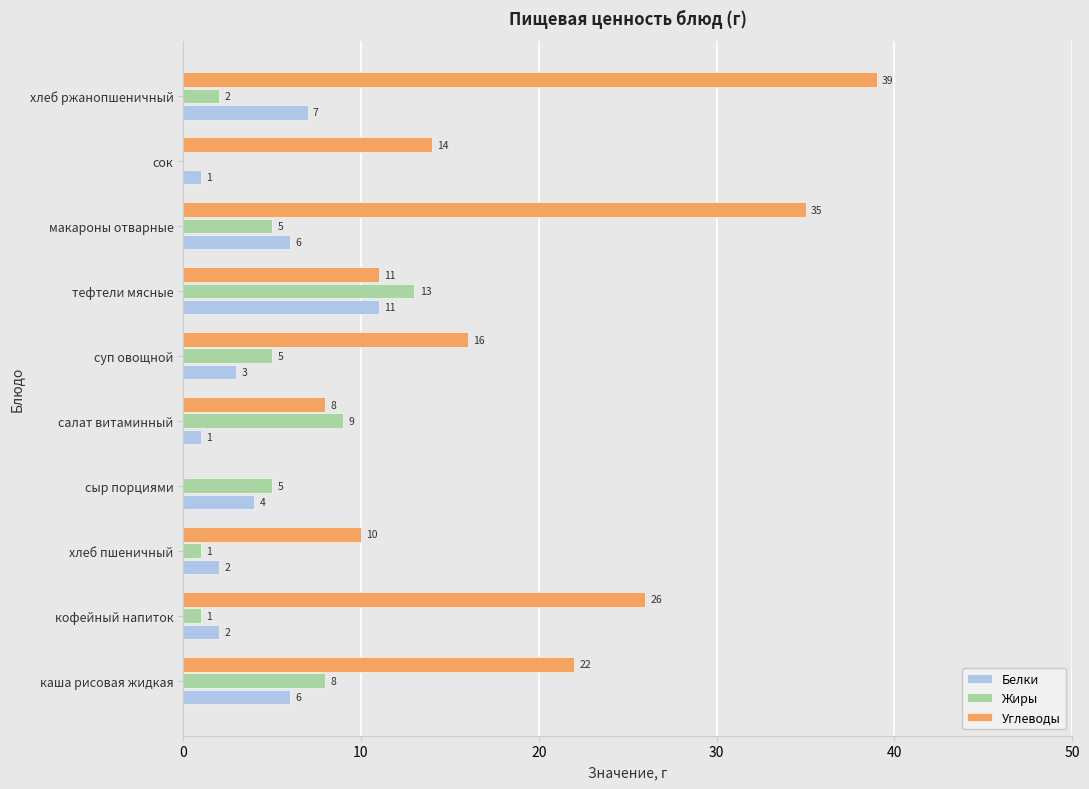

At which category is the sum across all series the highest?

хлеб ржанопшеничный